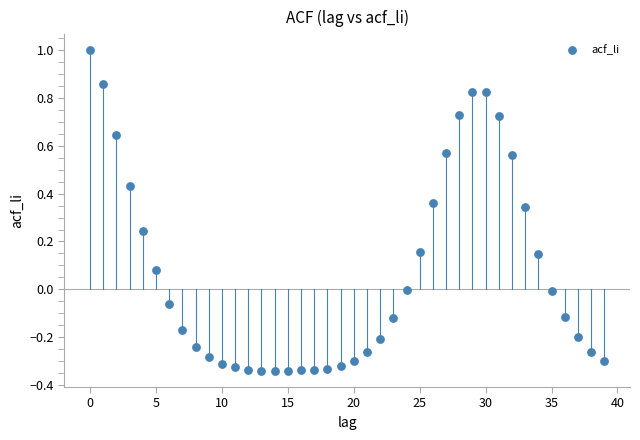

What is the range of Y values (max minus min)?

1.3